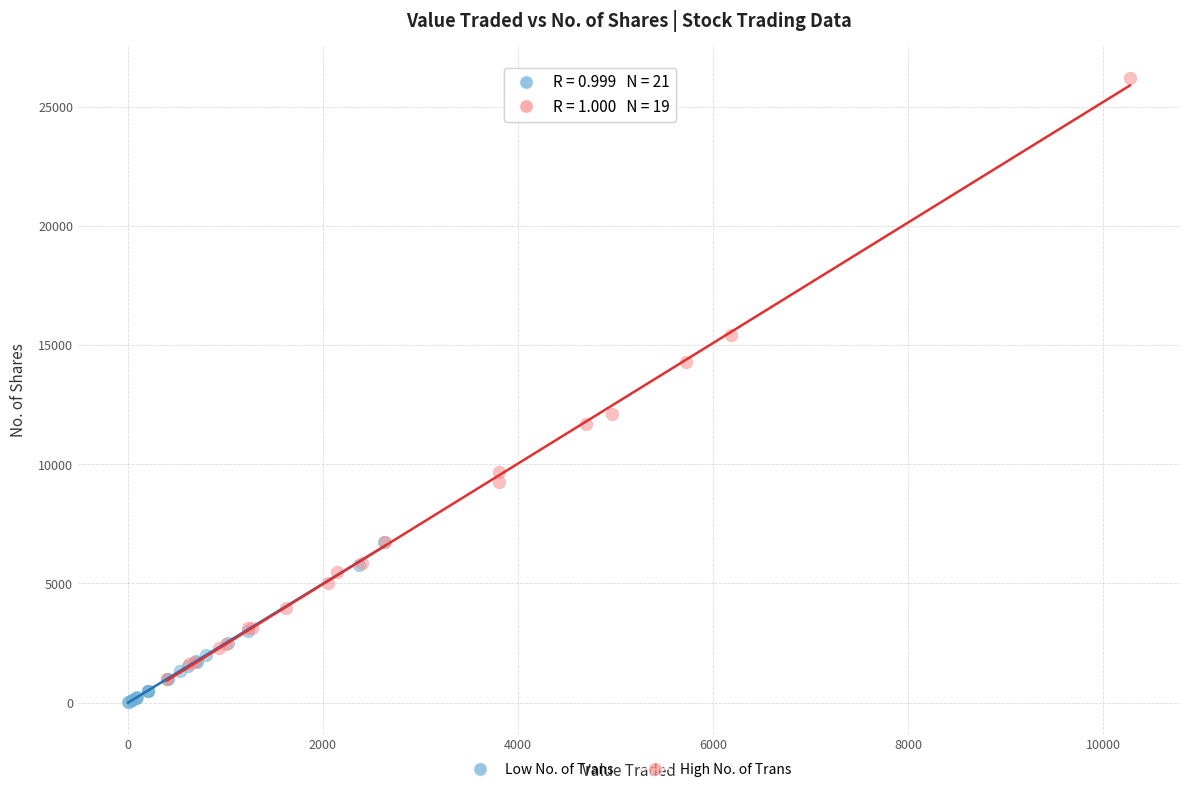

What are all the series names shown in the legend?

Low No. of Trans, High No. of Trans